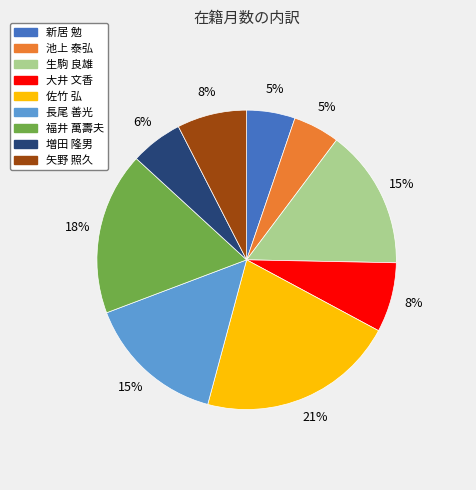

Which category has the biggest portion of the pie?

佐竹 弘